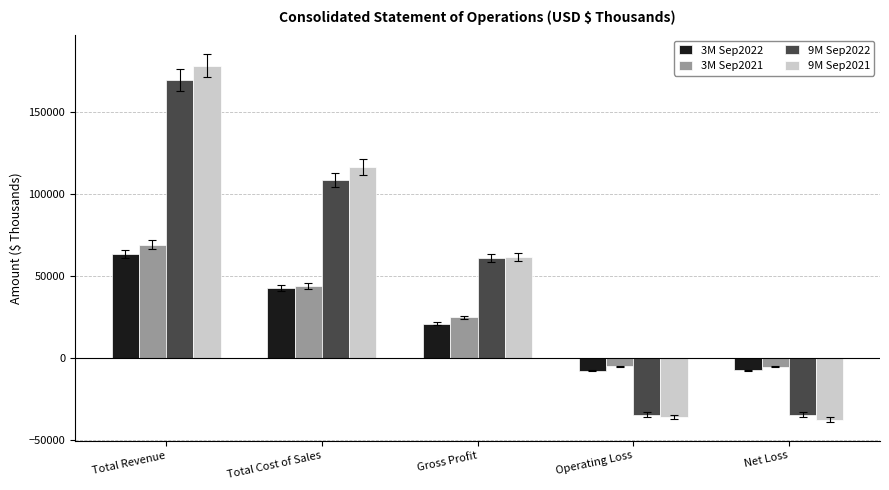

What is the difference between the maximum and minimum values in the 9M Sep2021 series?

216027